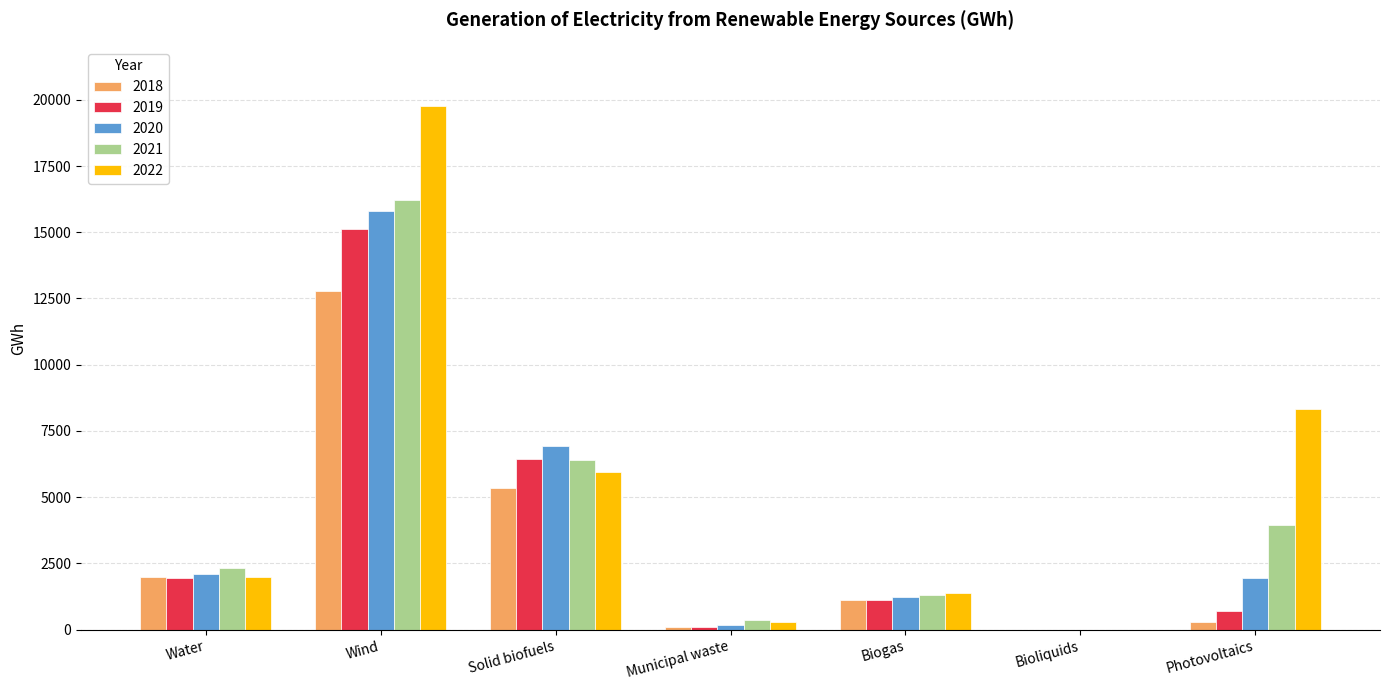

How many groups of bars are there?

7